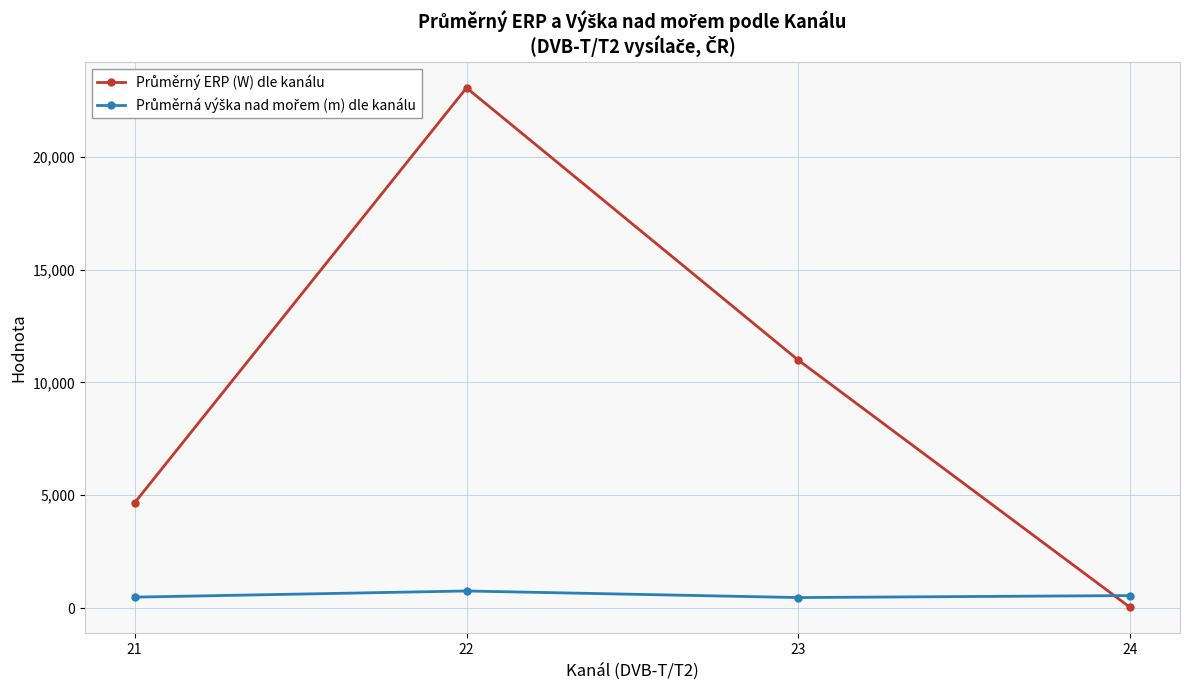

At which category is the sum across all series the highest?

22